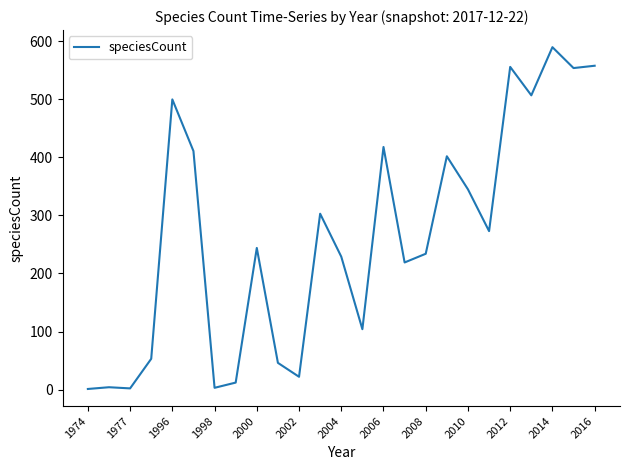

What is the greatest value displayed?

590